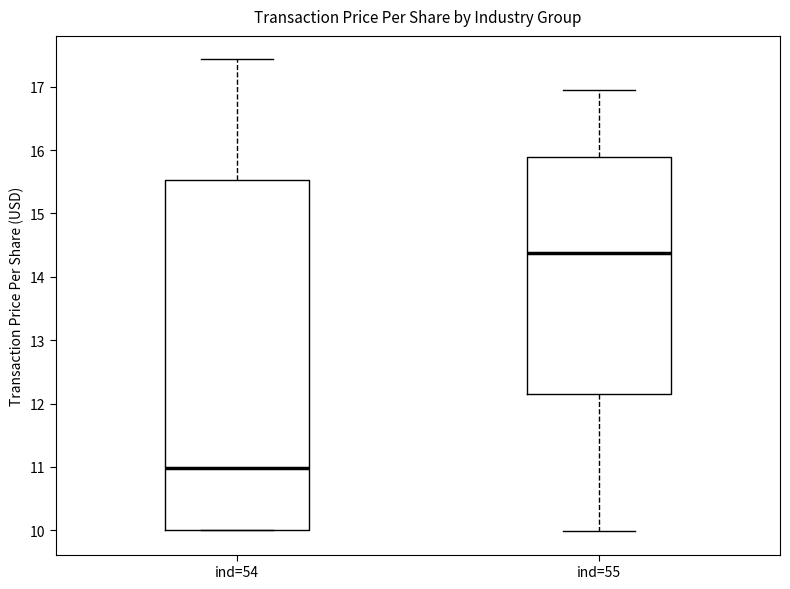

Reading left to right, read every box against the y-axis: the position of its median line, the range the box covers, and the ends of its whiskers. The values are not printed on the chart, so give them approximately, as read against the axis.

ind=54: median 11.0, box 10.0 to 15.5, whiskers 10.0 to 17.4
ind=55: median 14.4, box 12.2 to 15.9, whiskers 10.0 to 17.0